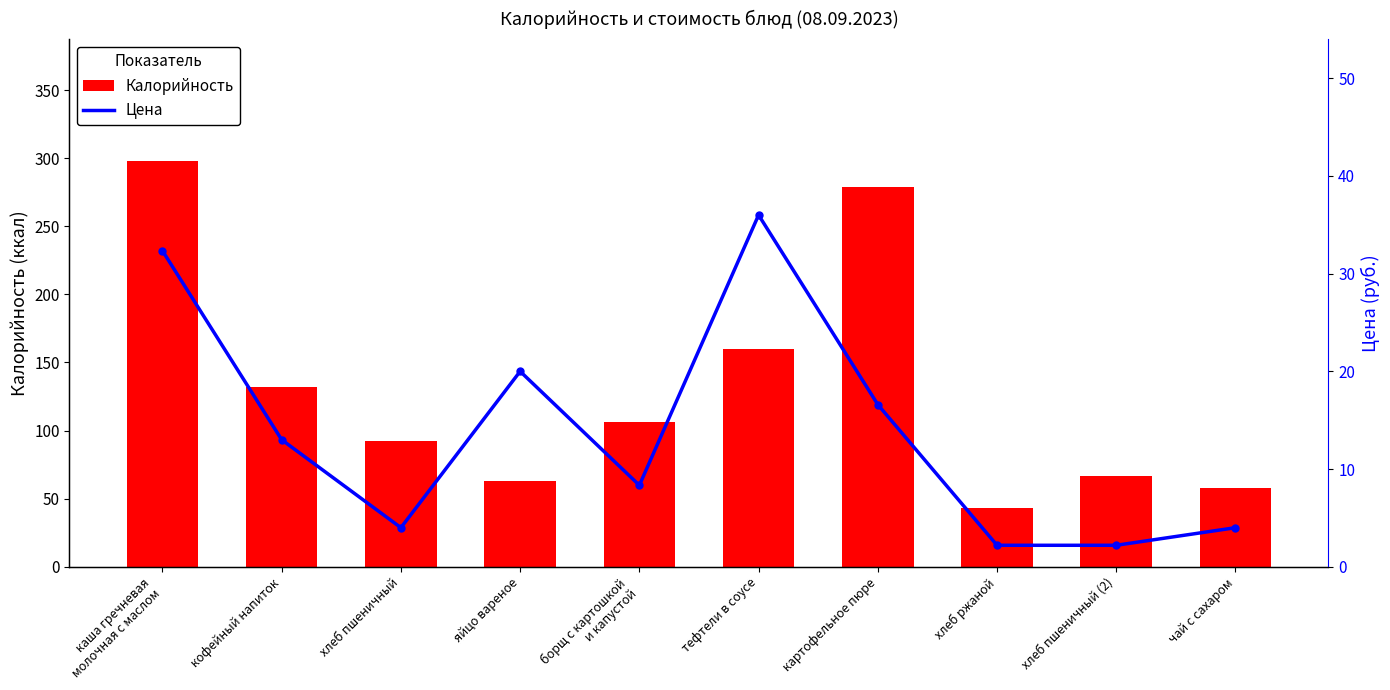

What are all the series names shown in the legend?

Калорийность, Цена